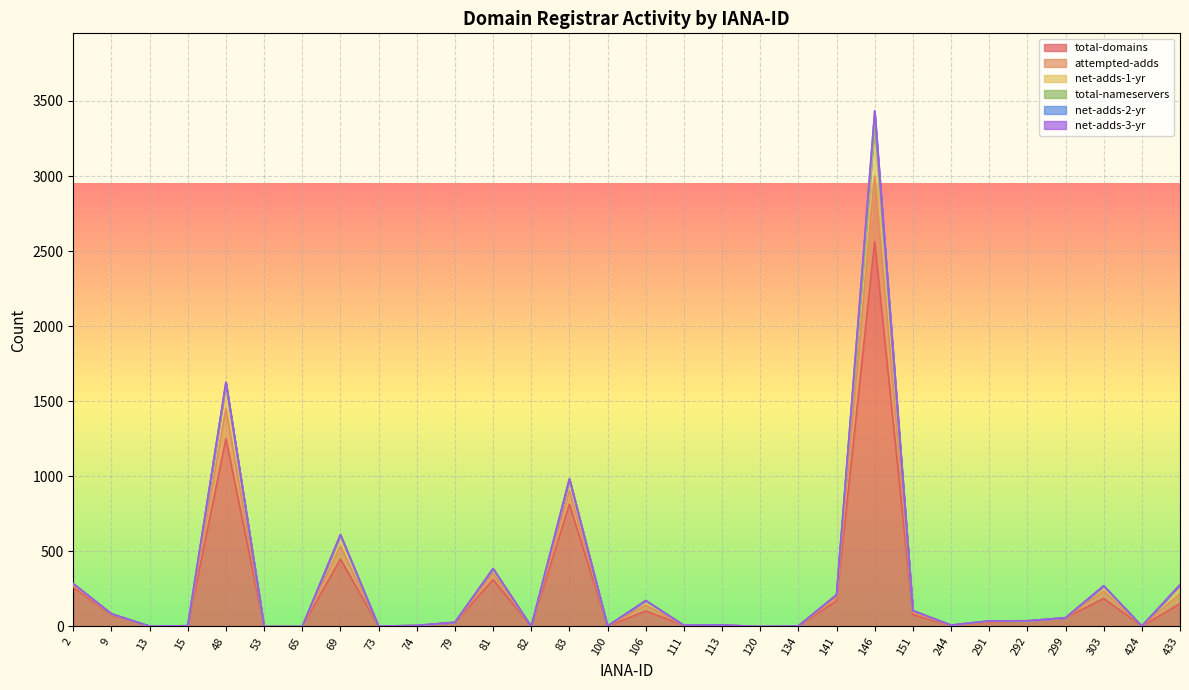

The value of total-domains at 48 is 1250. True or false?

True